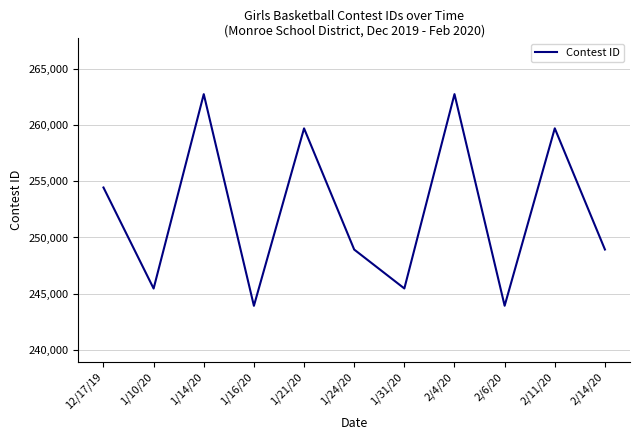

Where is the first local maximum?

1/14/20